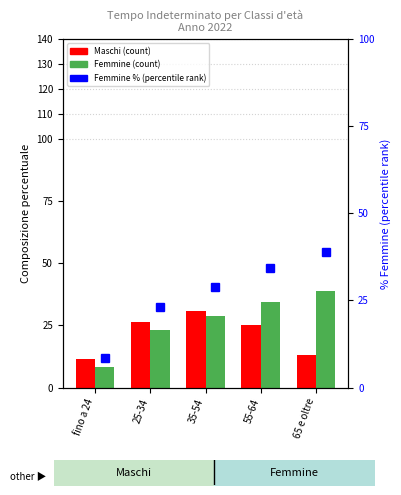

What is the spread (max minus min) of values at 55-64?

9.0